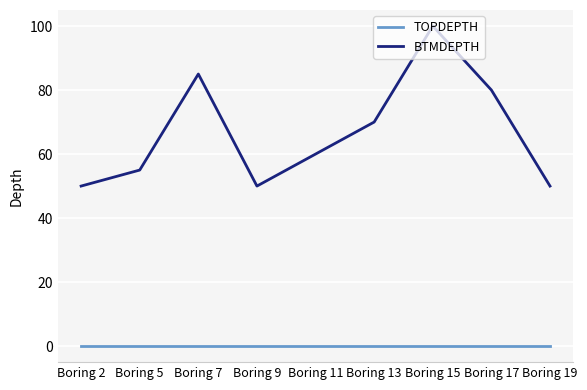

Rank the series at Boring 19 from lowest to highest value.

TOPDEPTH, BTMDEPTH